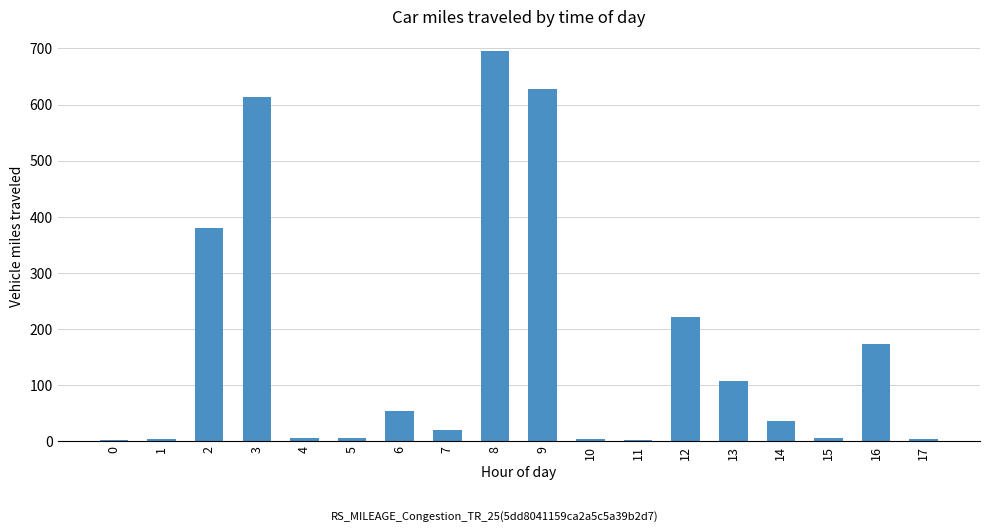

Which has a higher value, 15 or 9?

9